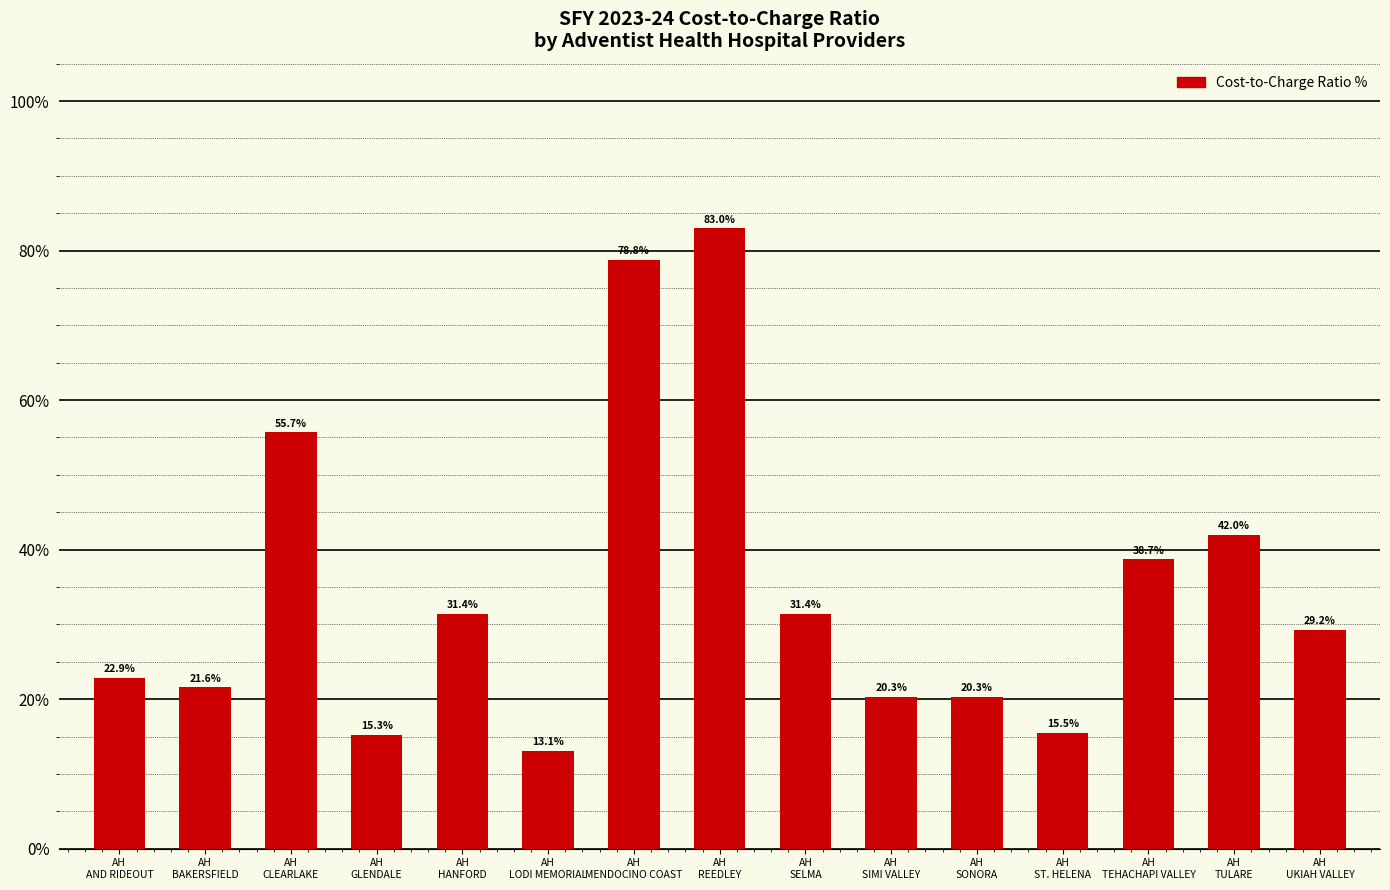

What is the label of the 12th bar from the left?

AH
ST. HELENA